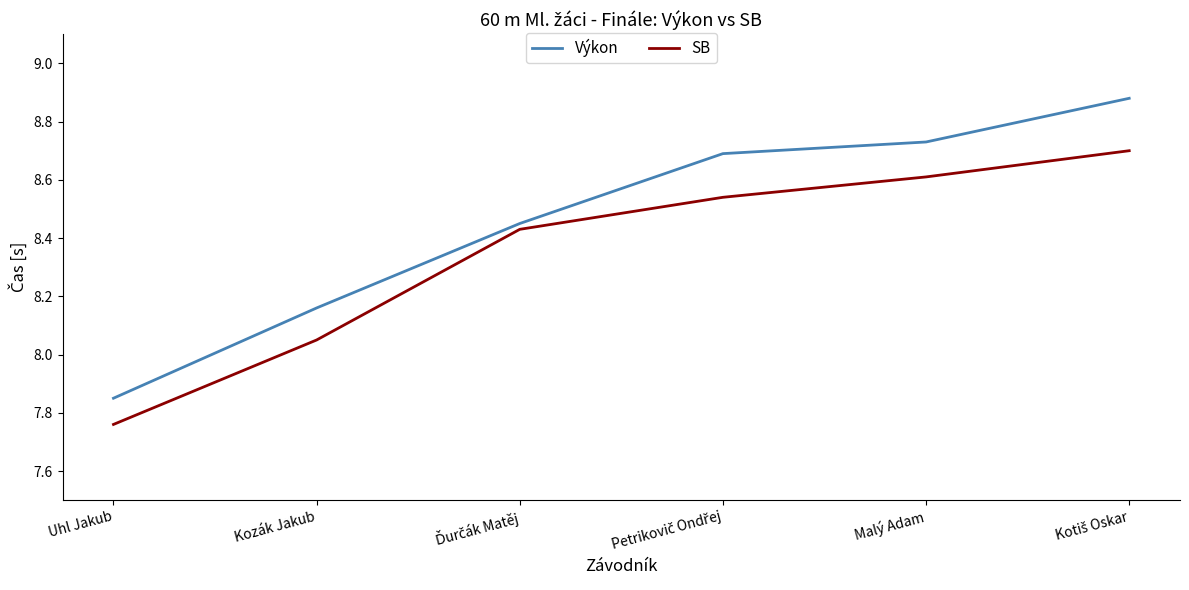

Which label corresponds to the smallest value in the chart?

Uhl Jakub